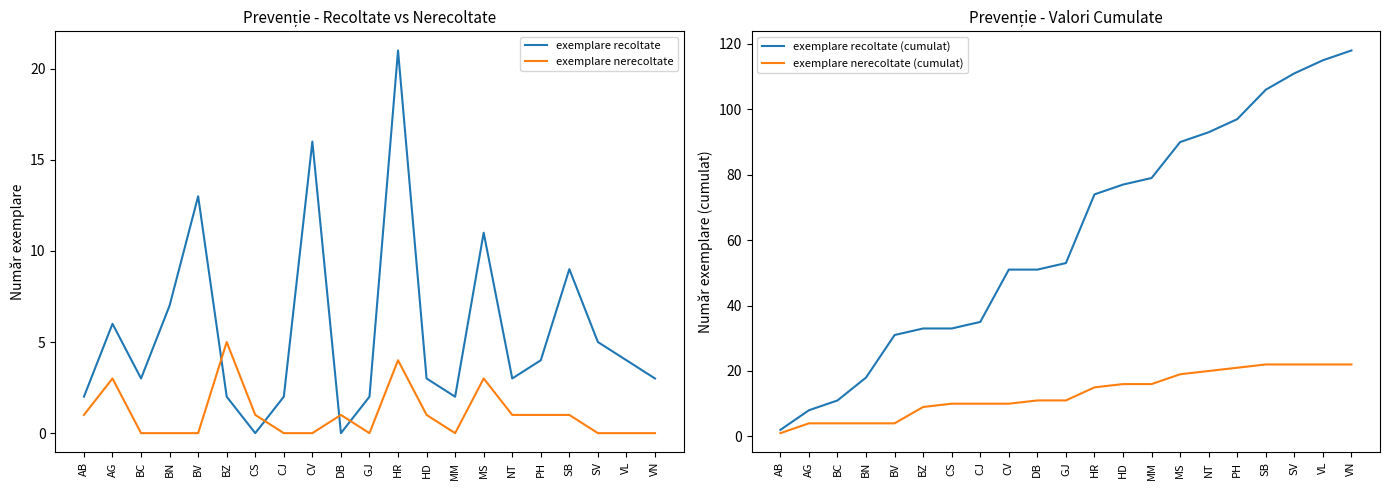

How many exemplare nerecoltate values are between 0 and 1?

17